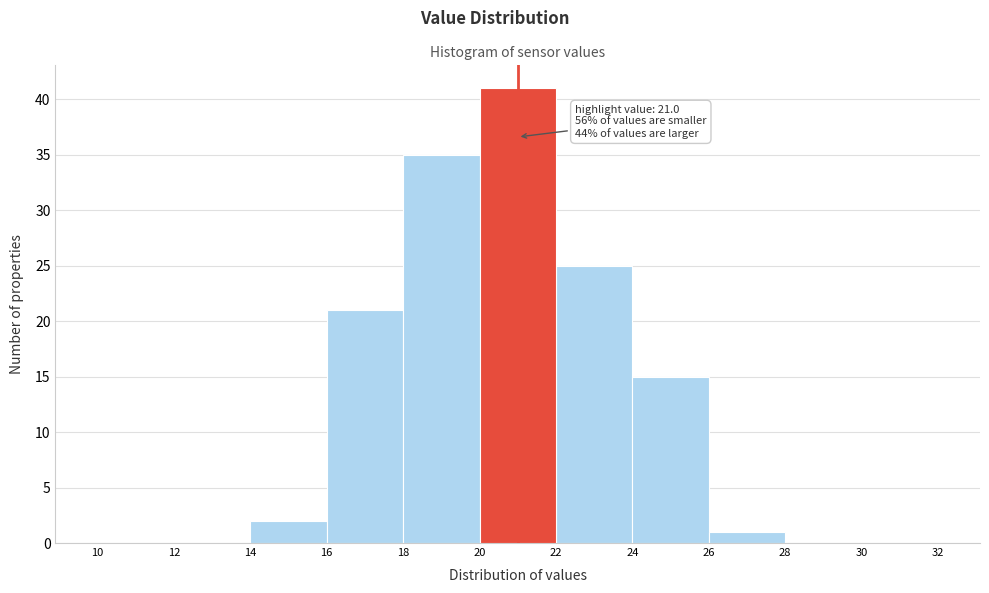

Which range on the x-axis has the tallest bar?

20 to 22